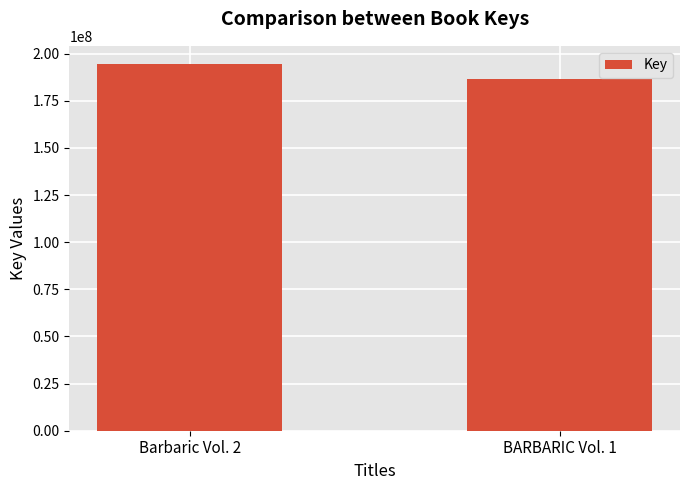

What is the change in value from Barbaric Vol. 2 to BARBARIC Vol. 1?

-7836603